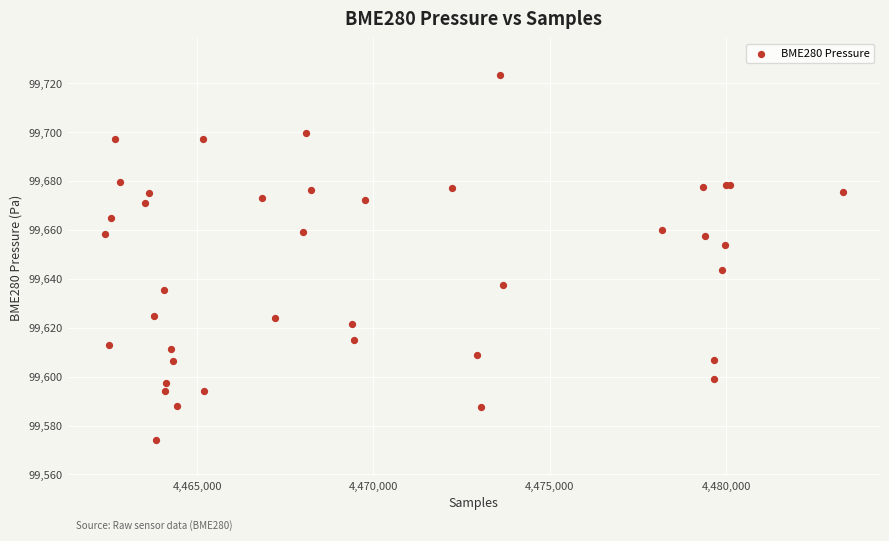

What Y value in the scatter plot is closest to 99648?

99643.8